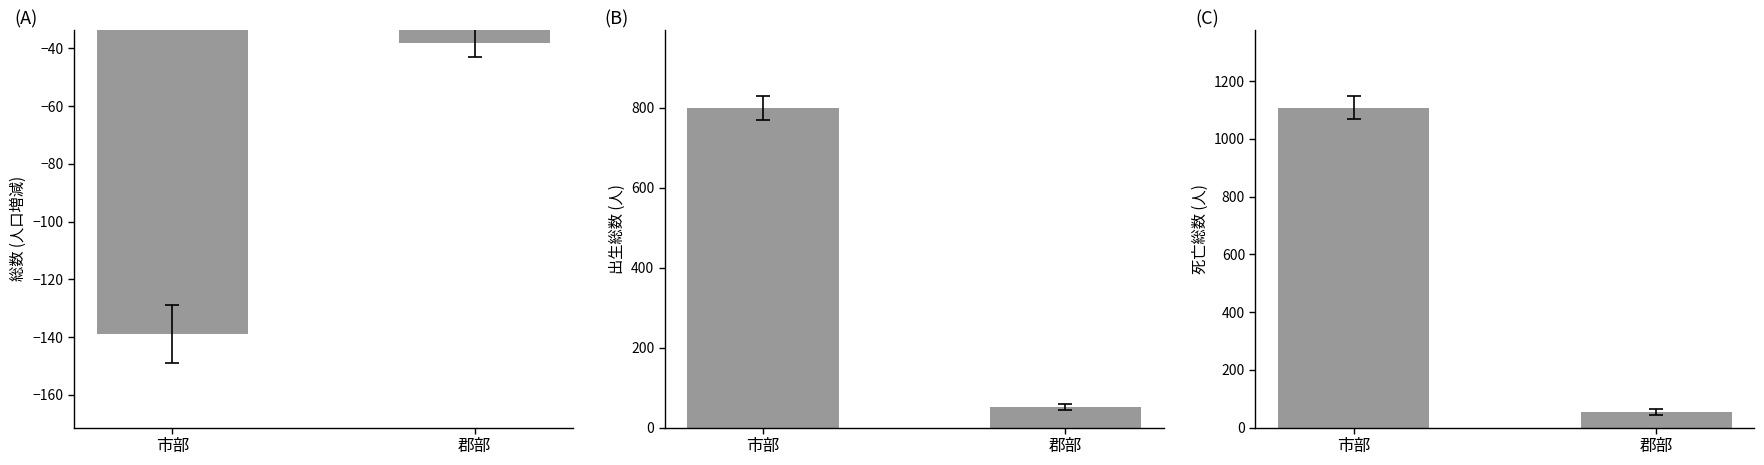

Reading left to right, what are all the values shown in this chart?

総数(col_1): -139	-38
出生総数(col_13): 799	51
死亡総数(col_19): 1108	53